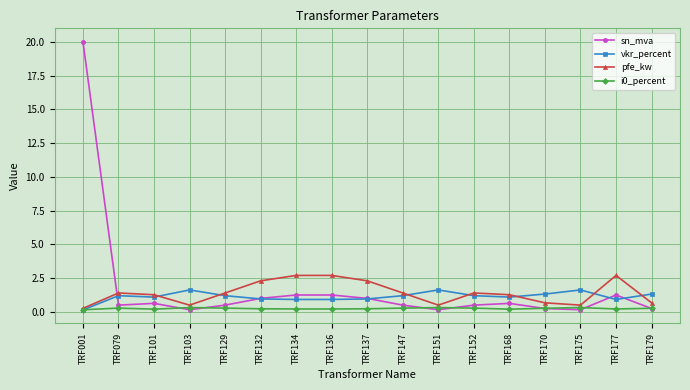

Which category has the highest value in the sn_mva series?

TRF001